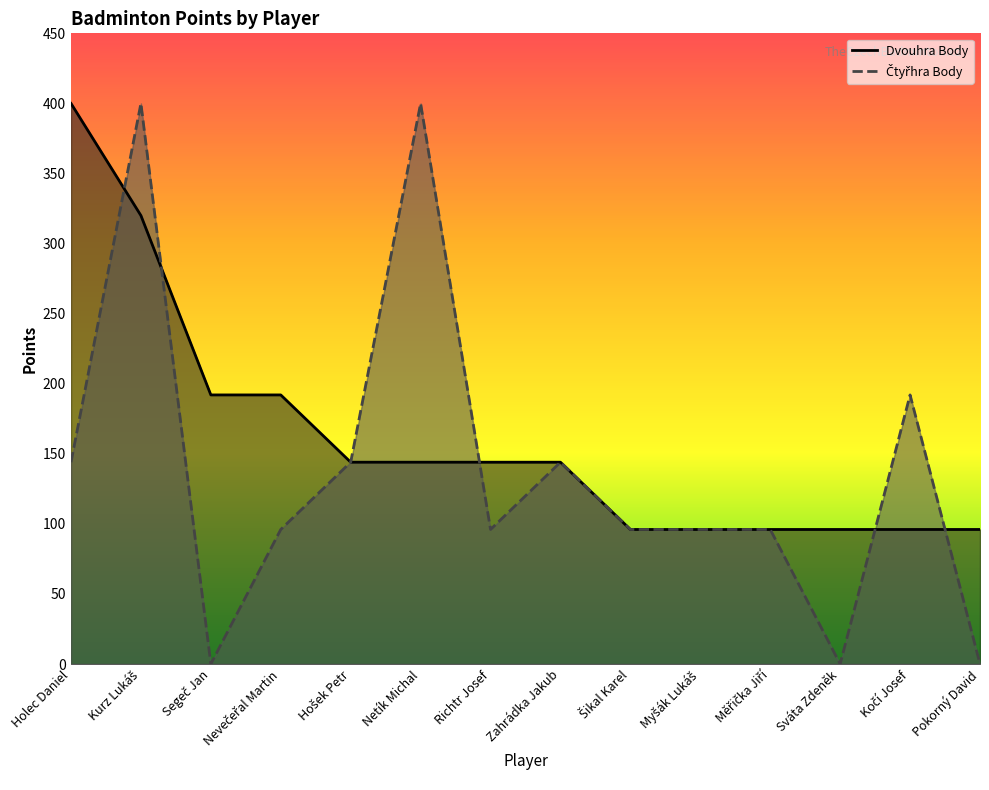

Where does the Čtyřhra Body series first go above 96?

Holec Daniel